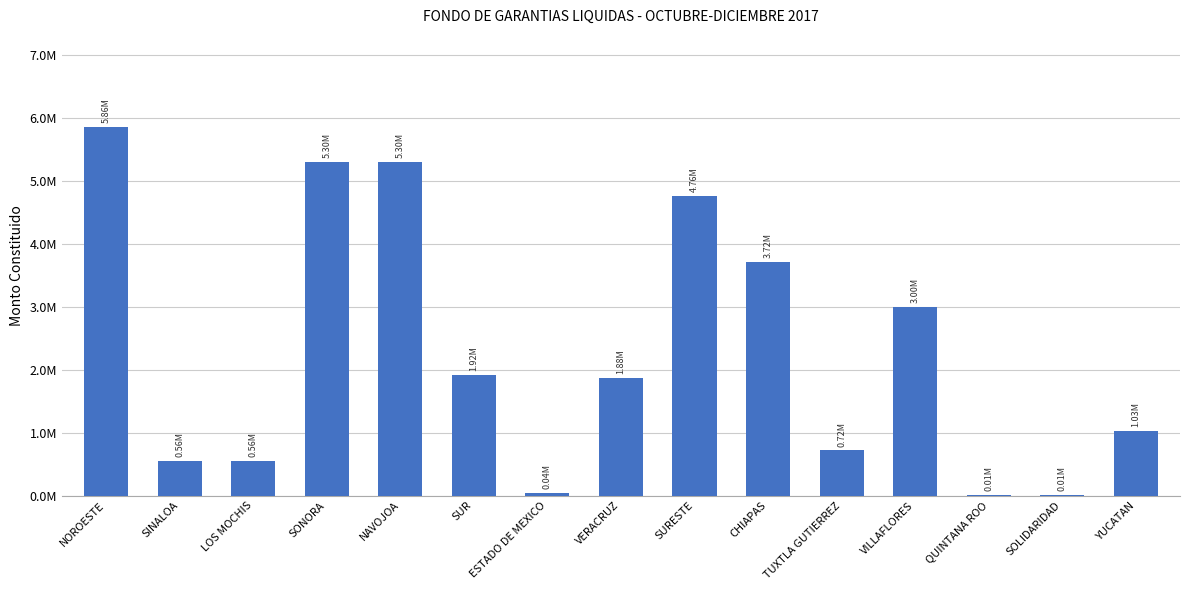

Are the bars horizontal?

No